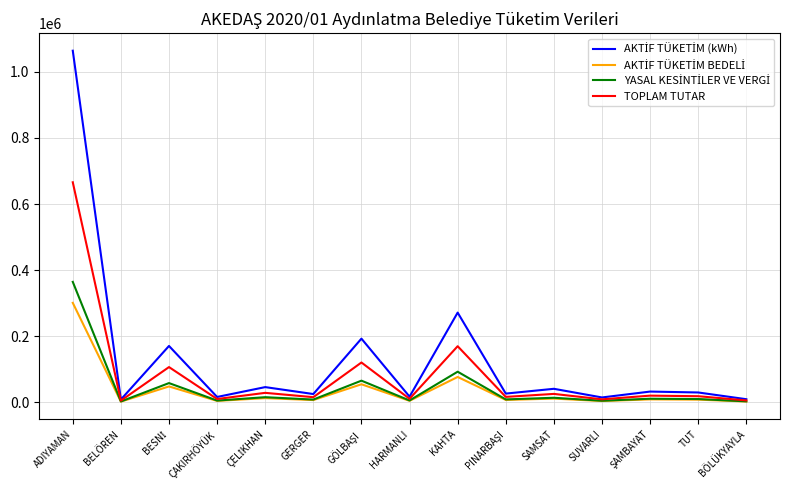

At which category is the sum across all series the highest?

ADIYAMAN